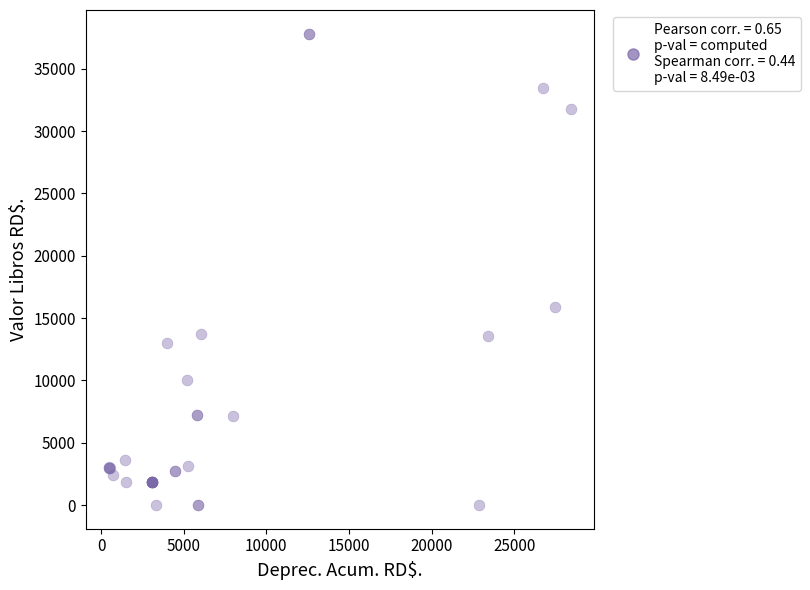

What Y value in the scatter plot is closest to 18909?

15919.6